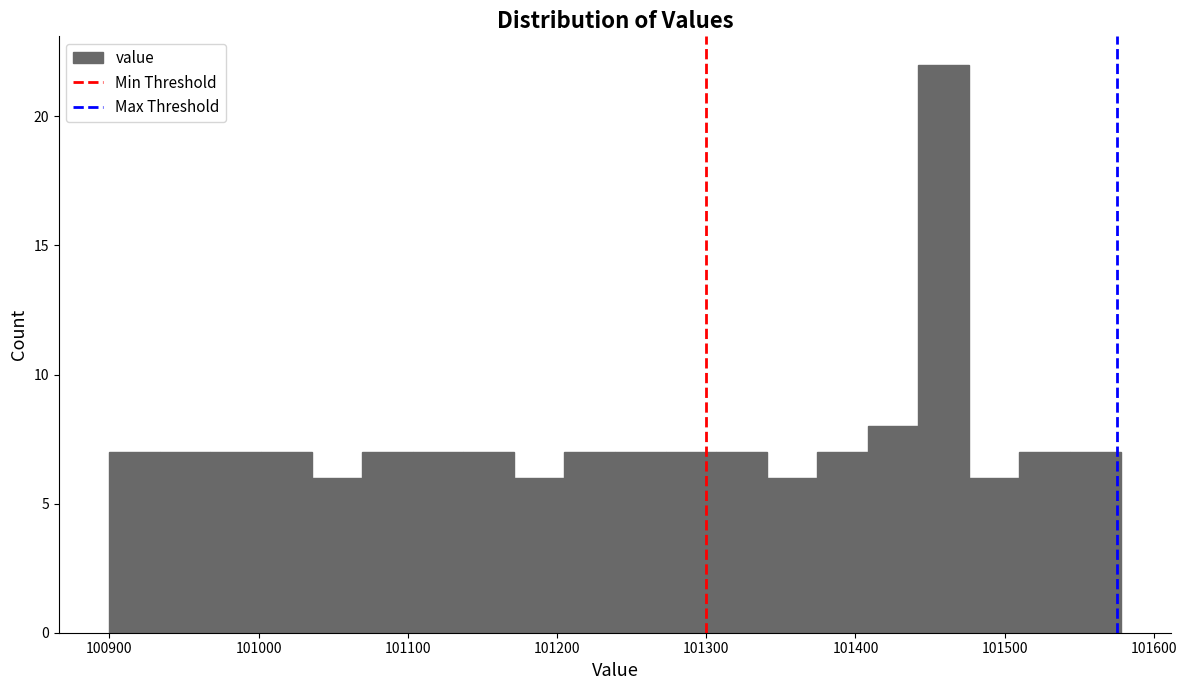

Read against the x-axis, roughly where is the centre of the tallest bar?

101460